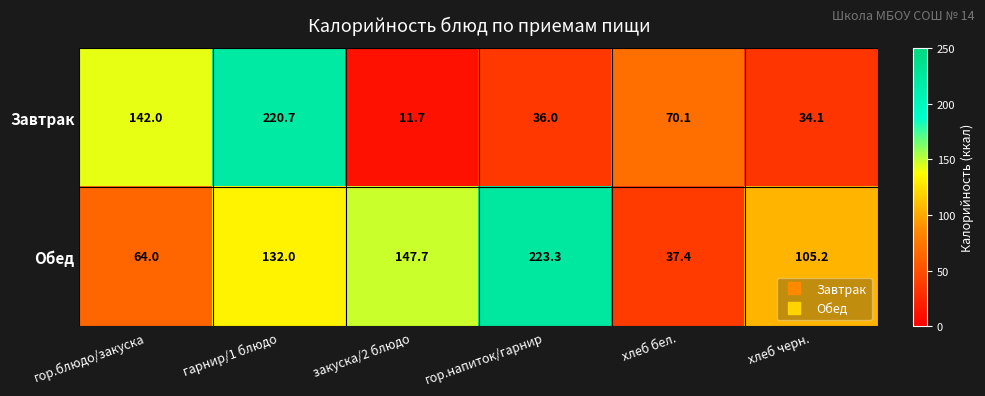

What is the maximum value shown in the chart?

223.3